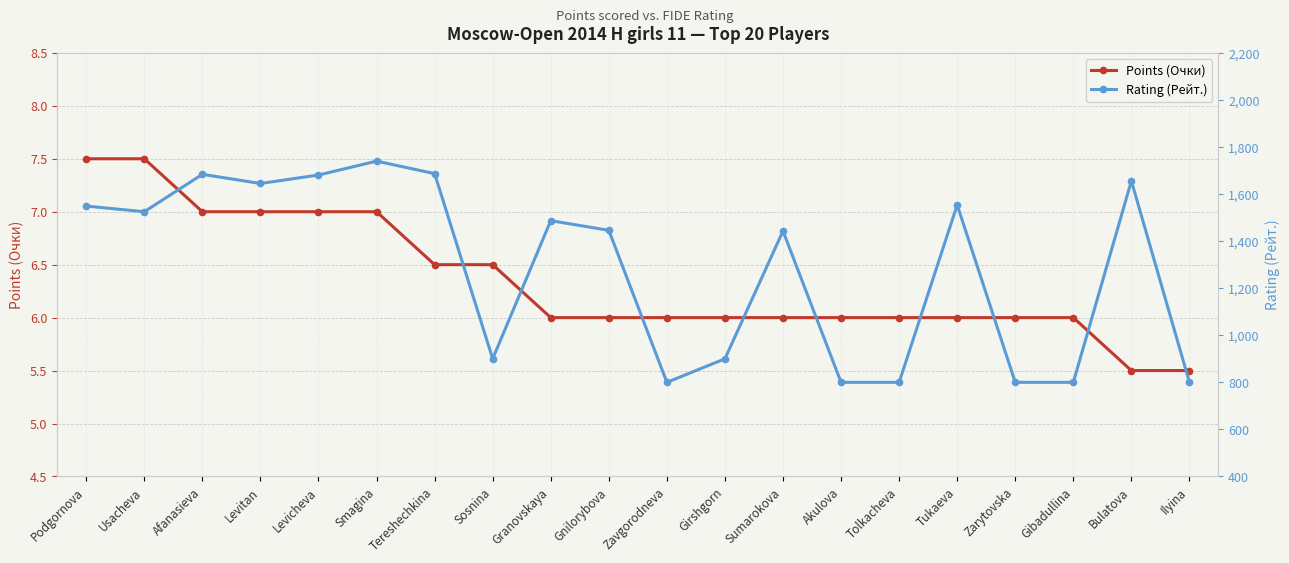

What is the label of the 18th point from the right?

Afanasieva